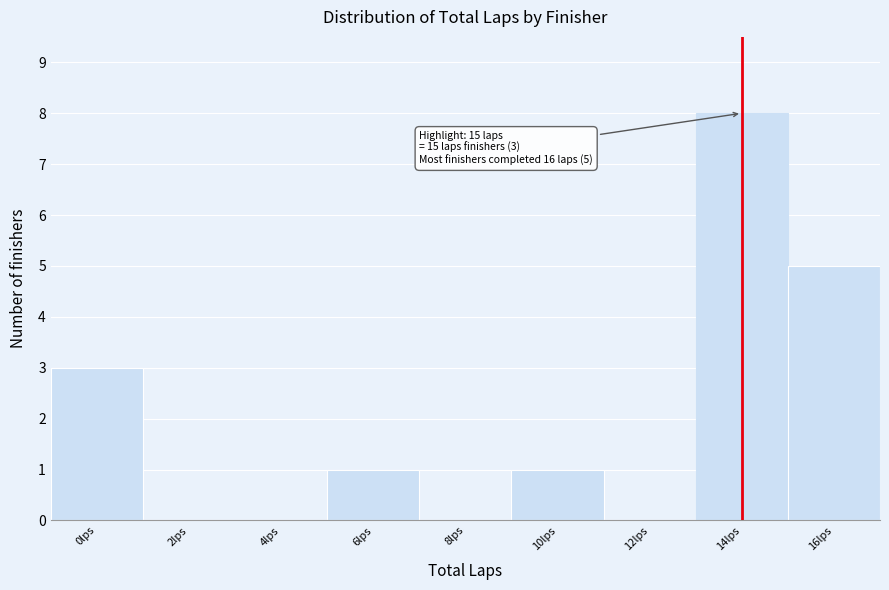

Reading left to right, transcribe all the data shown in this chart.

0lps=3	2lps=0	4lps=0	6lps=1	8lps=0	10lps=1	12lps=0	14lps=8	16lps=5